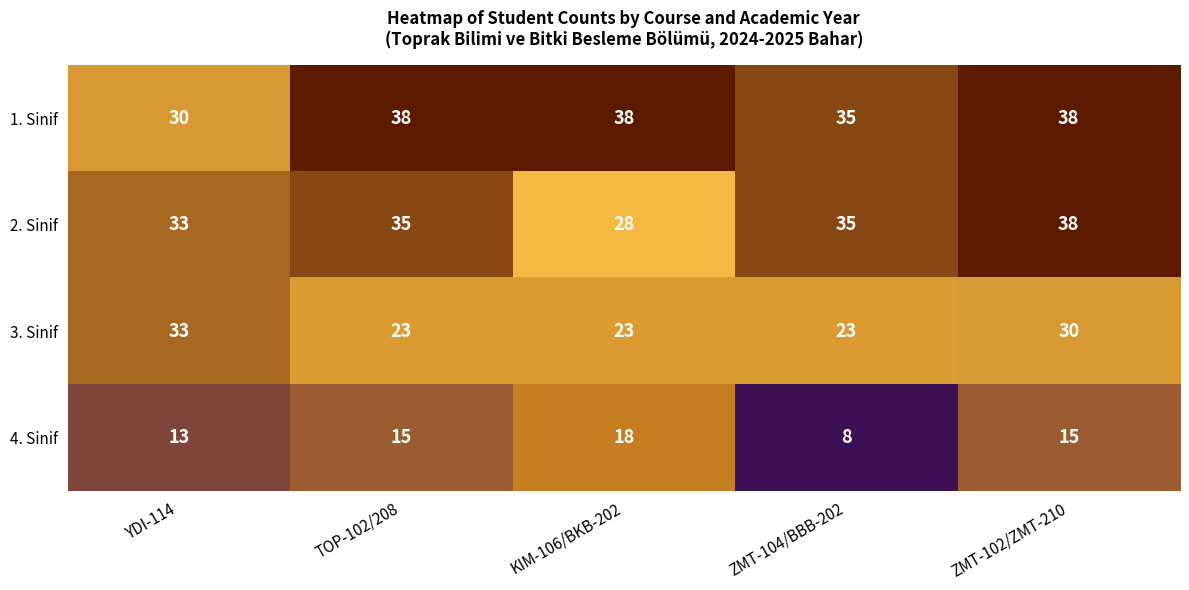

Count the number of data series in this chart.

4